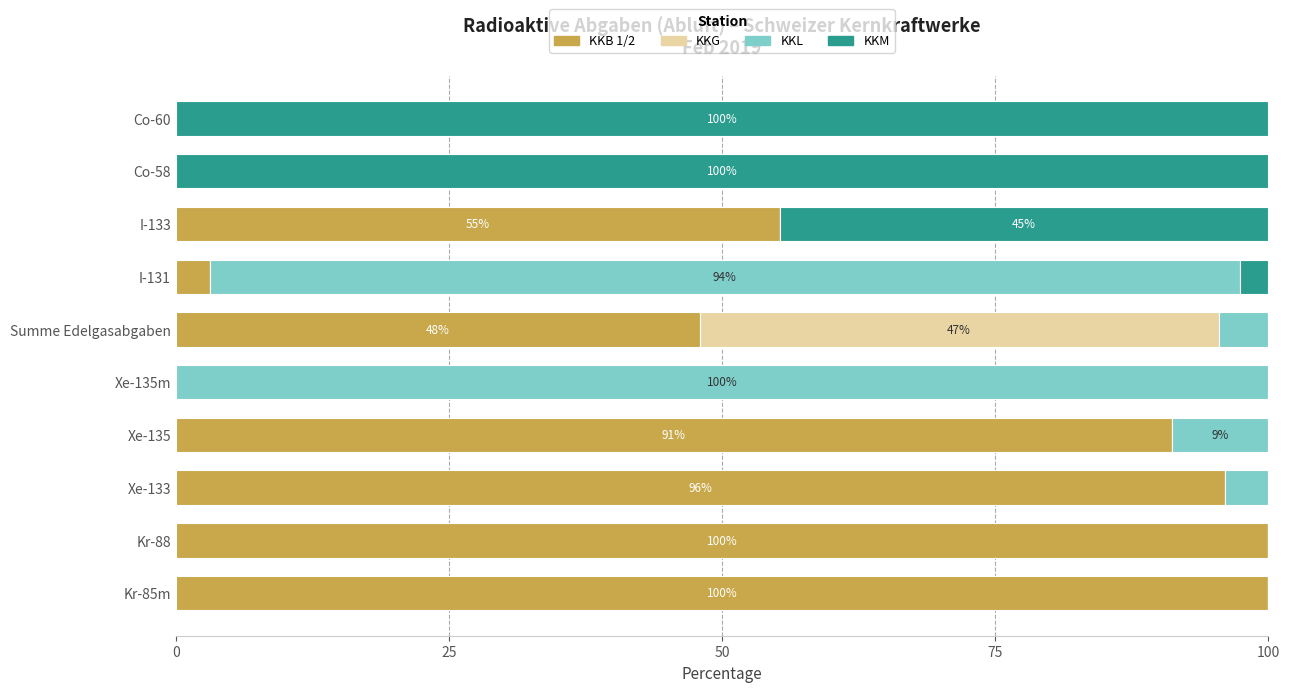

What is the total value across all series at Kr-85m?

100.0